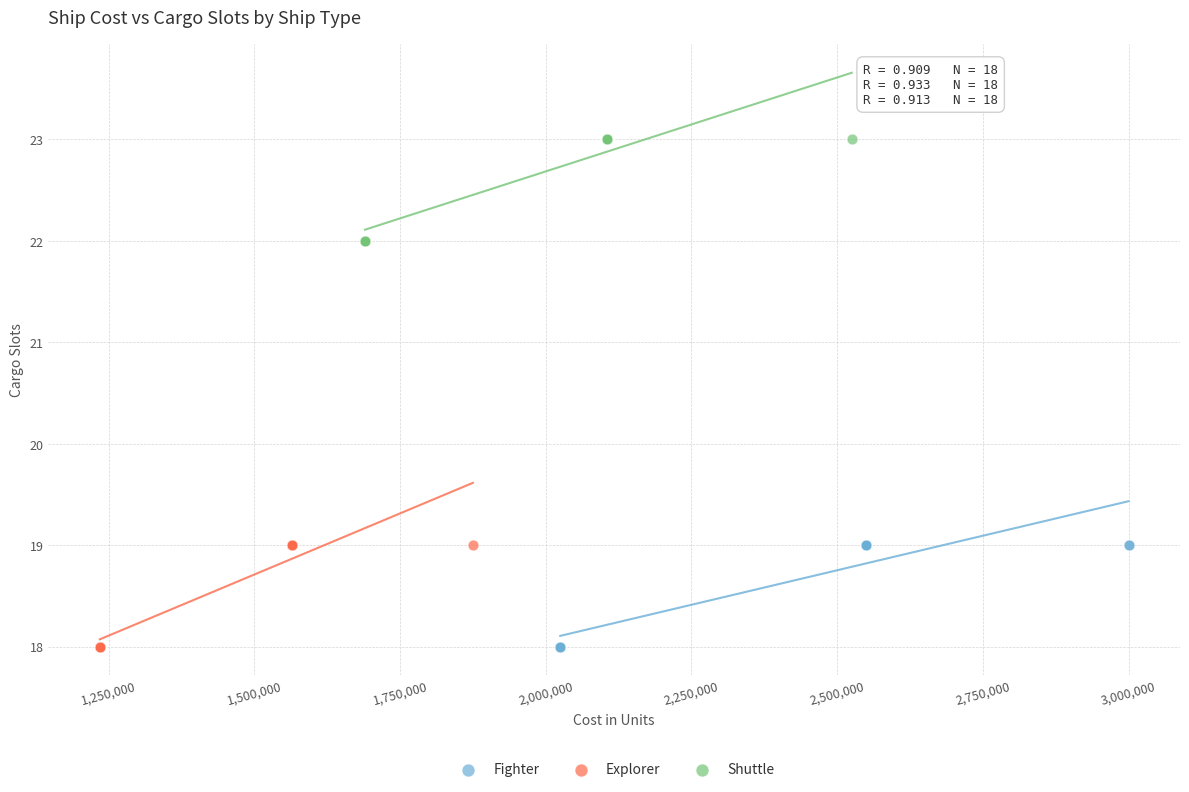

Which series reaches the maximum Y coordinate?

Shuttle